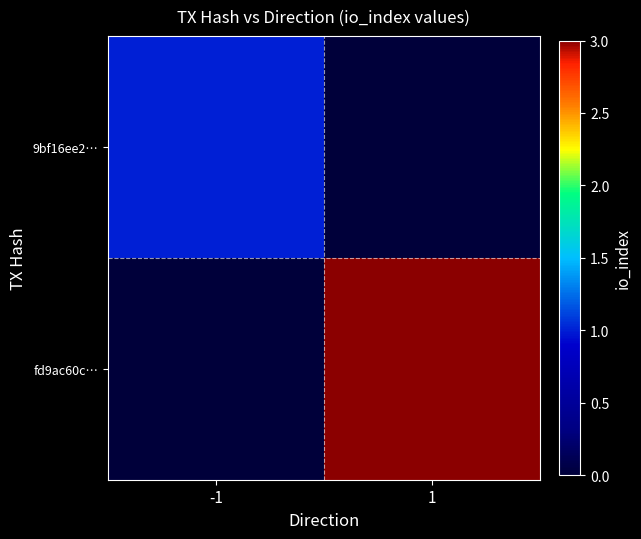

Reading right to left, list all the values displayed in this chart.

9bf16ee2…: 1=0	-1=1
fd9ac60c…: 1=3	-1=0